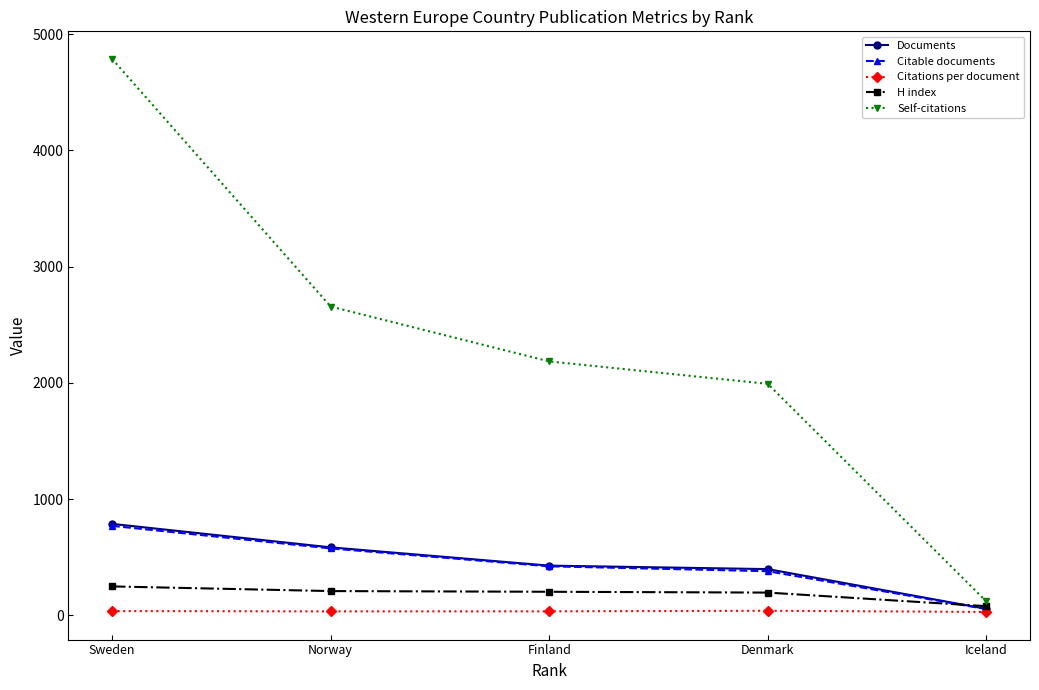

What is the spread (max minus min) of values at Sweden?

4750.2